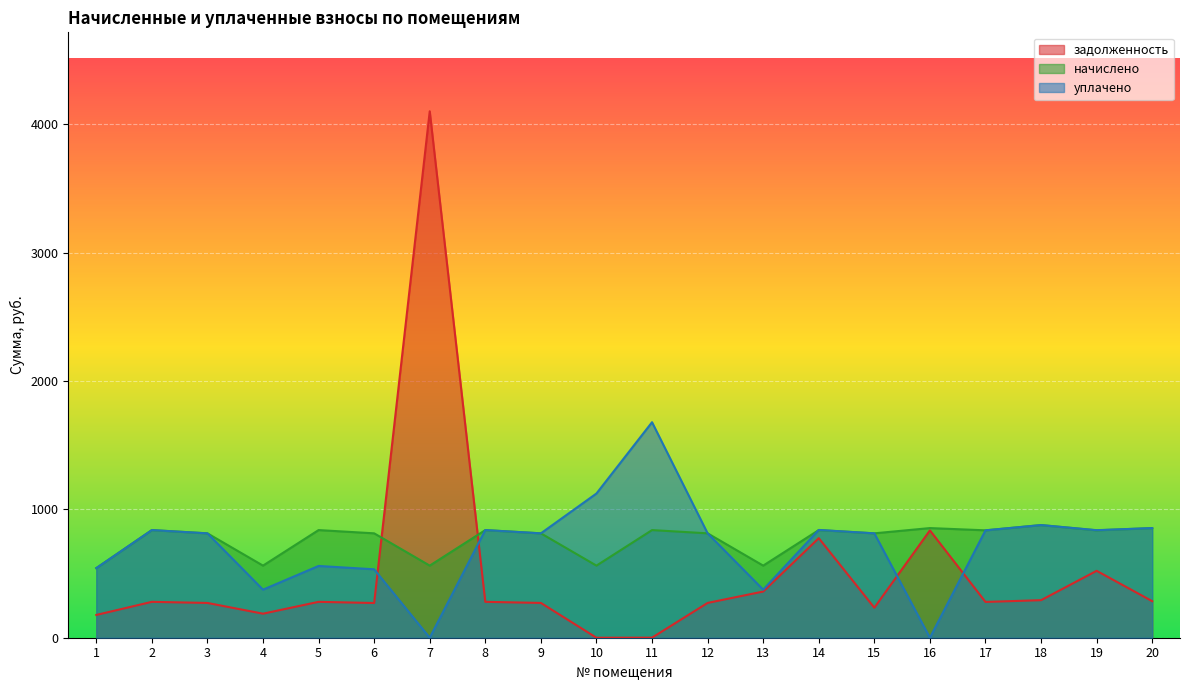

Which series ends up on top after the final intersection of задолженность and начислено?

начислено